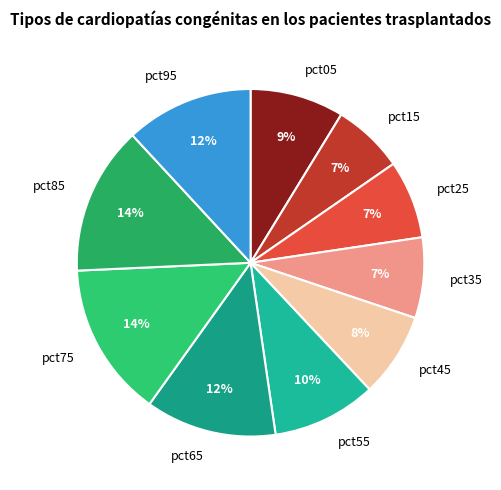

Between pct85 and pct95, which is larger?

pct85